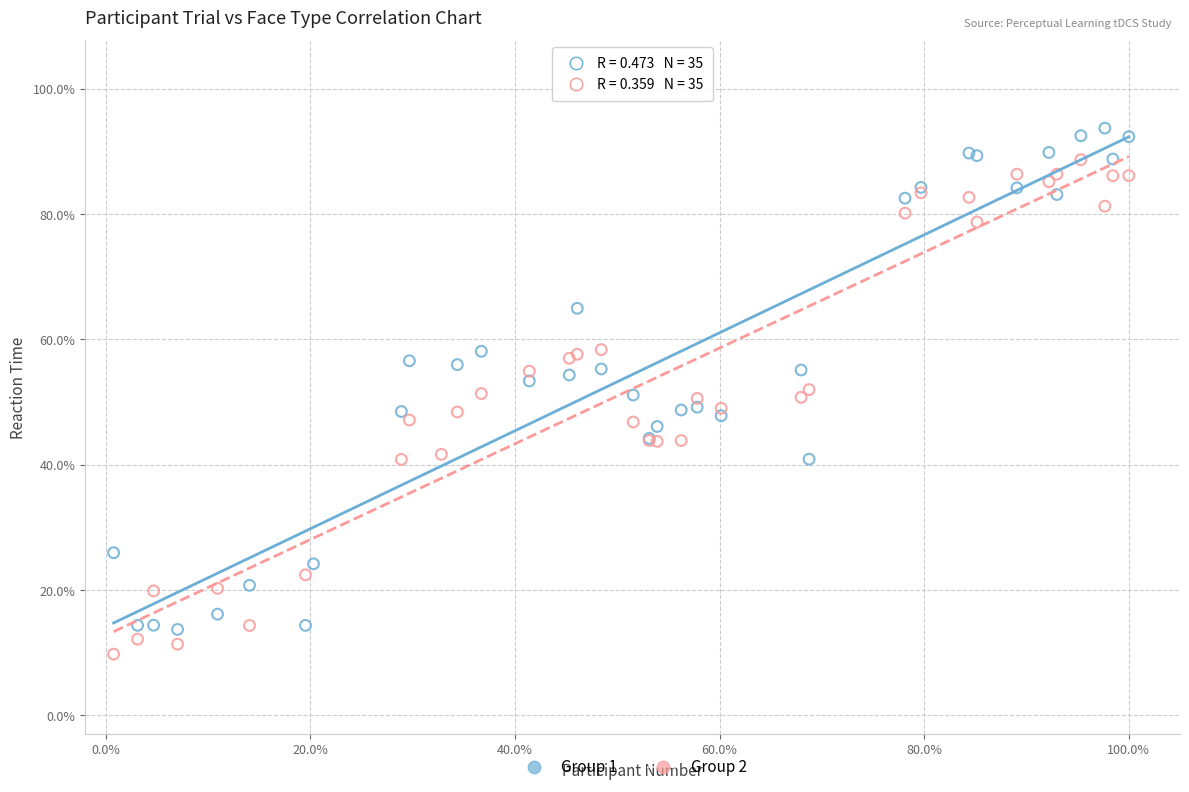

What are all the series names shown in the legend?

Group 1, Group 2